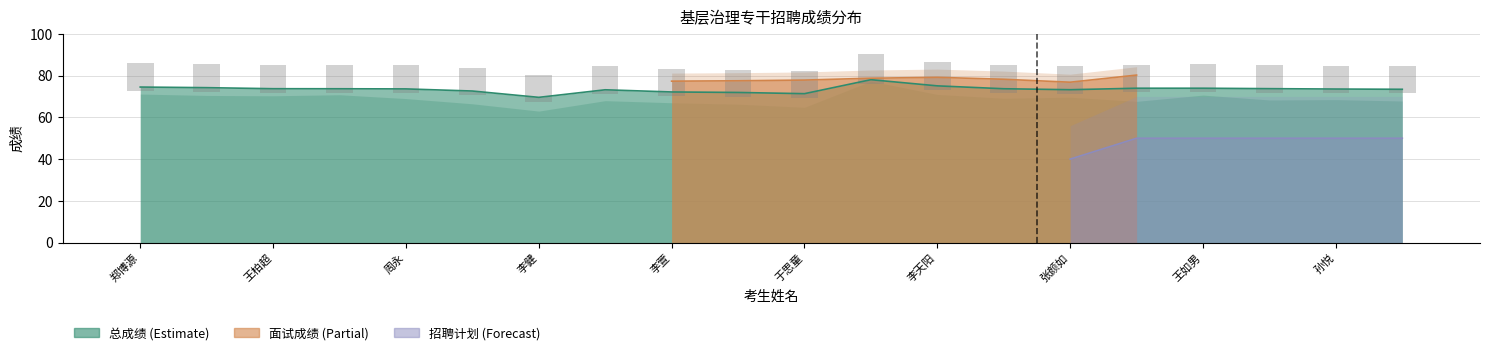

True or false: 总成绩 has a value of 42.8 at 吴嘉阳.

False